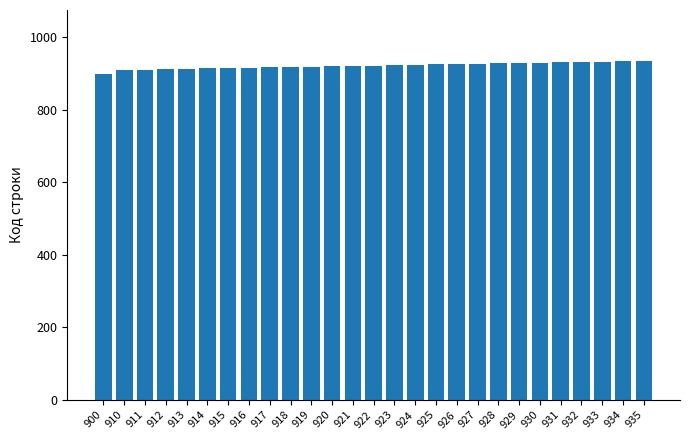

What is the change in value from 900 to 924?

+24